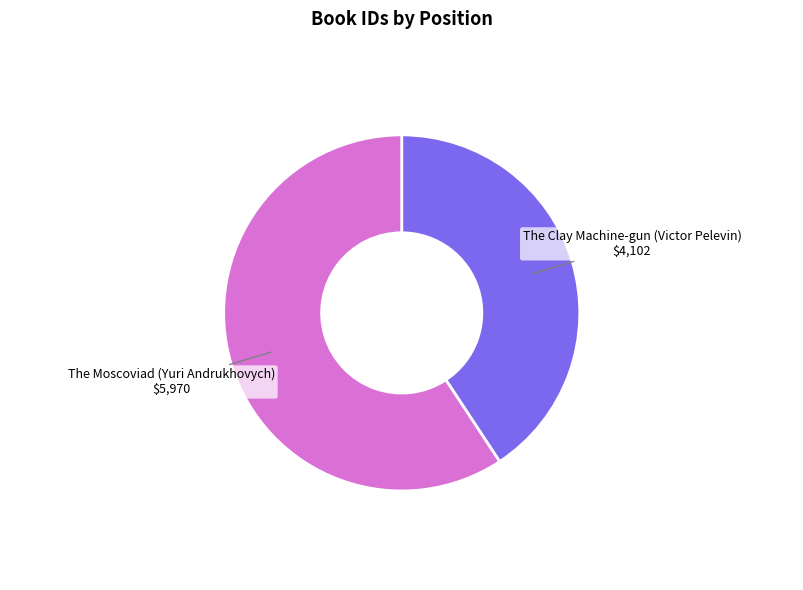

Between The Moscoviad (Yuri Andrukhovych) and The Clay Machine-gun (Victor Pelevin), which is larger?

The Moscoviad (Yuri Andrukhovych)